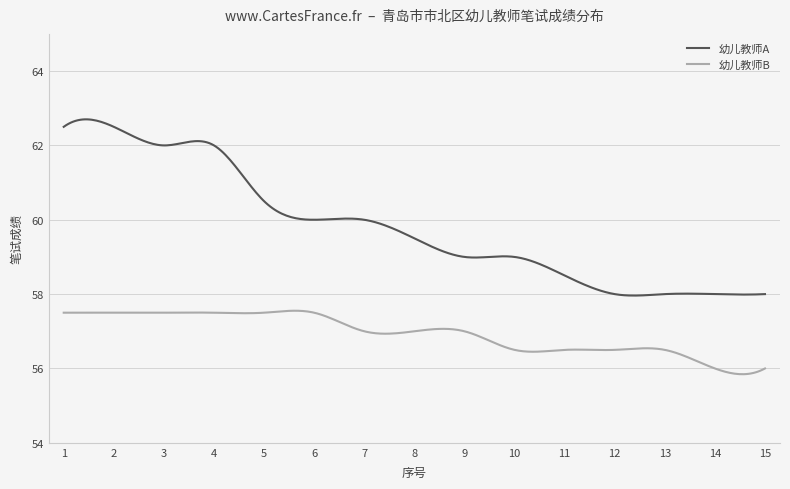

List the series in order of their overall mean, highest first.

幼儿教师A, 幼儿教师B